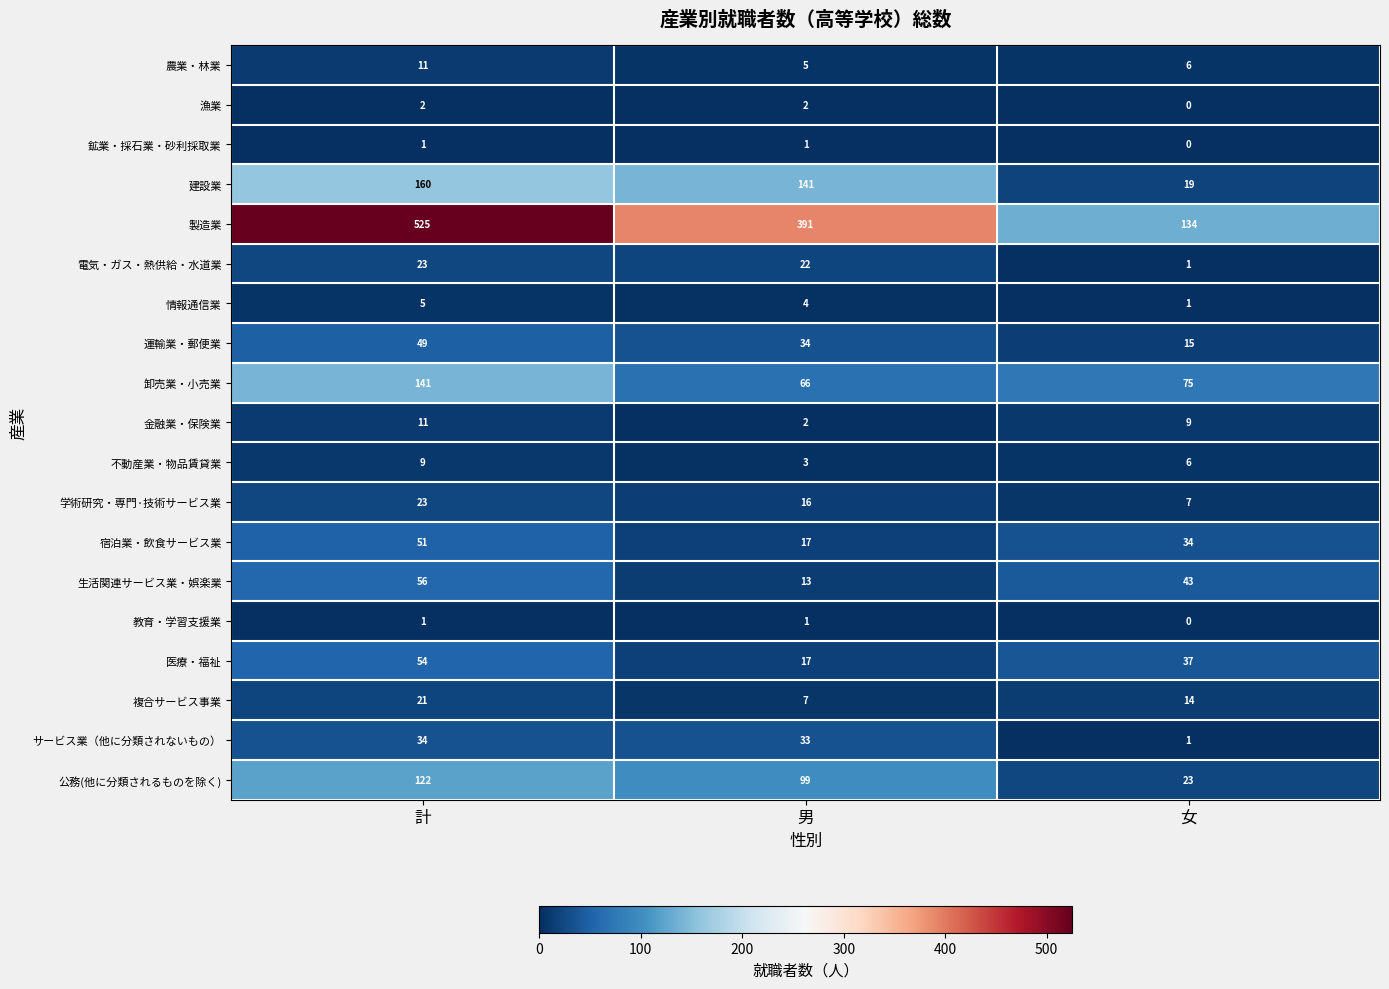

What is the difference between the highest and lowest values at 女?

134